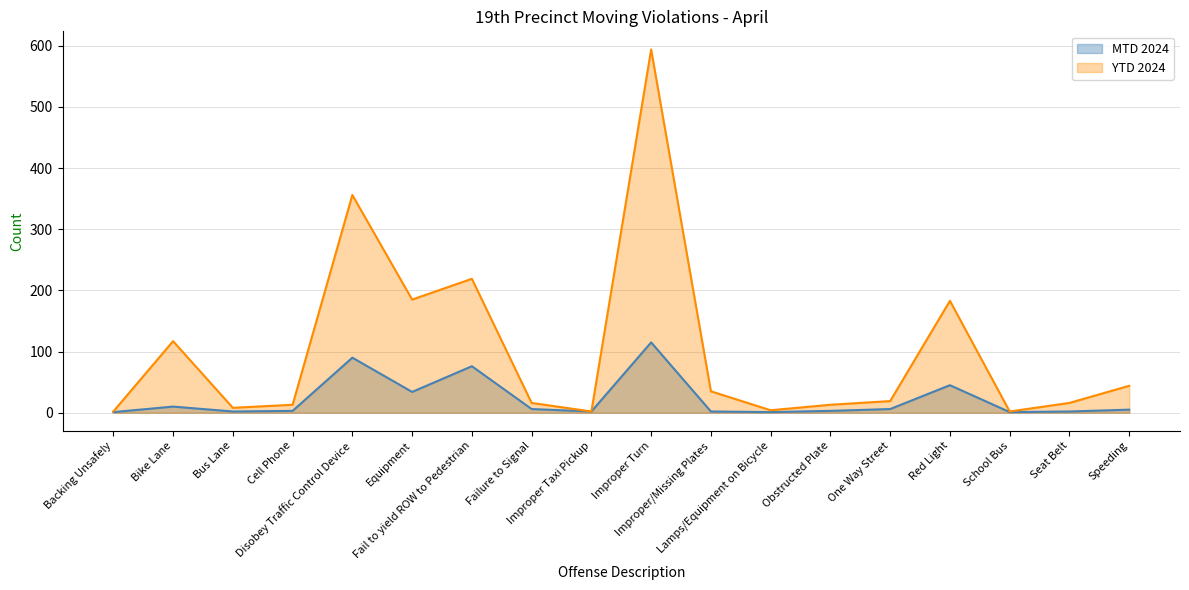

At how many categories does at least one series exceed 72?

6